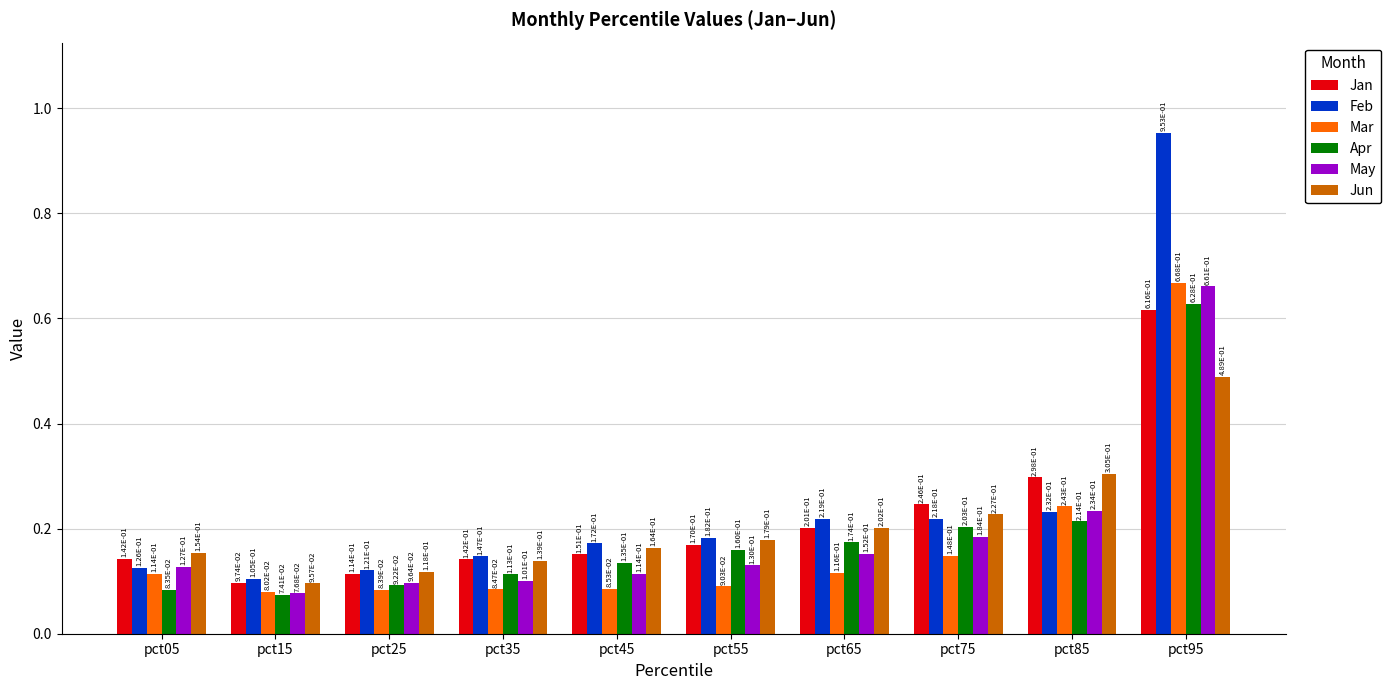

Where is Jan nearest to the value 0?

pct15